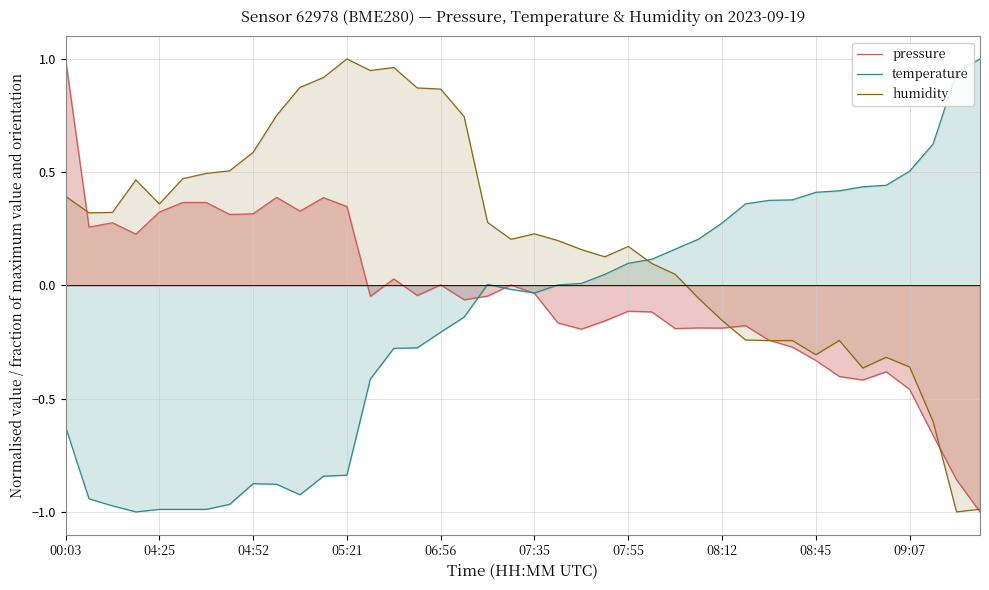

The humidity series shows 0.6 at 00:03. True or false?

False